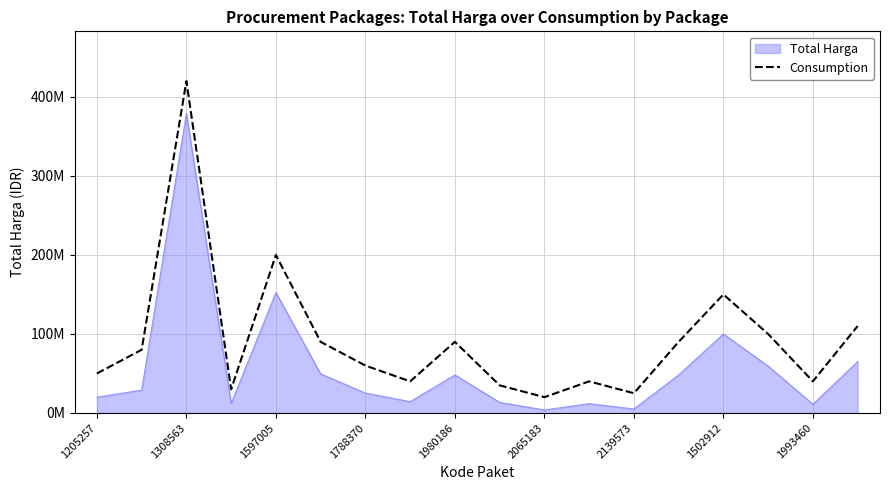

Does the chart display data point markers on the line(s)?

No